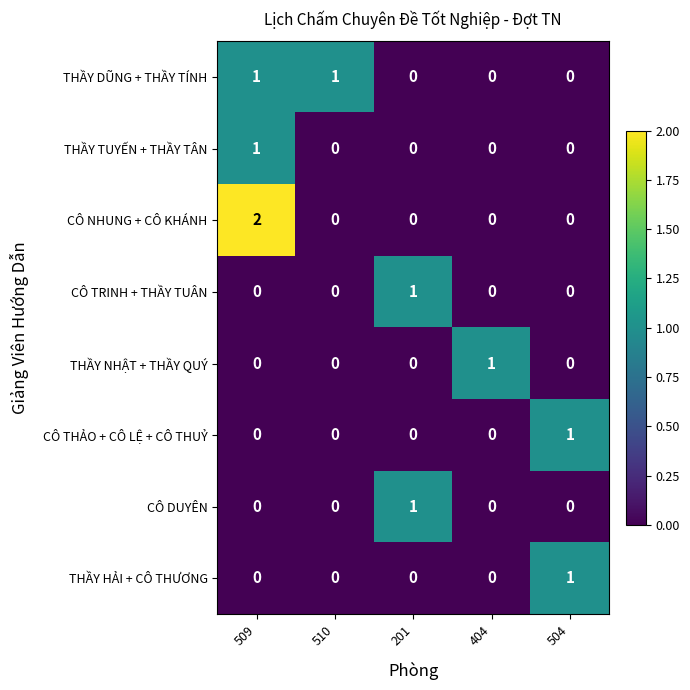

Which series changed the most between 509 and 404?

CÔ NHUNG + CÔ KHÁNH